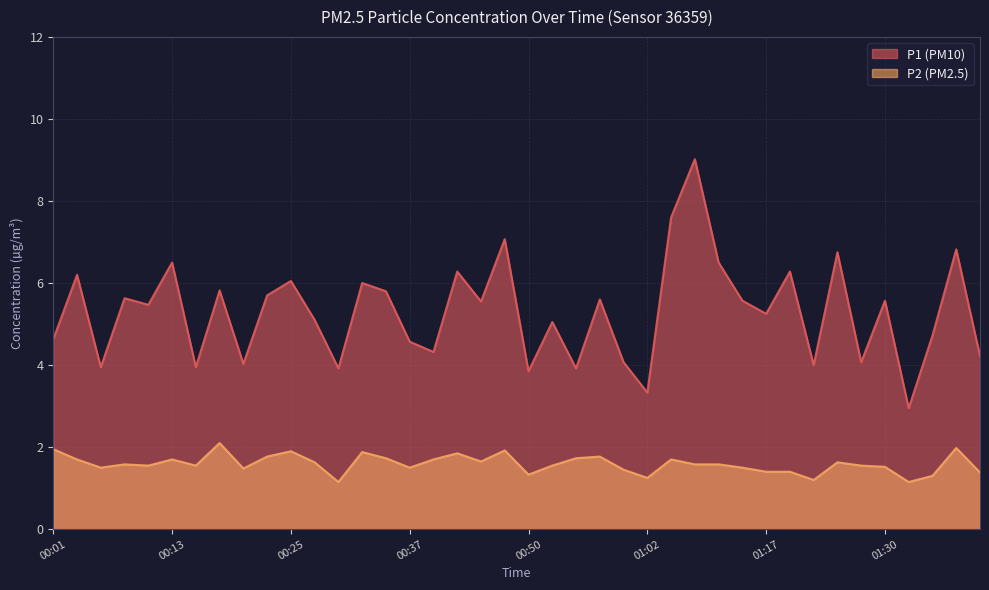

True or false: P1 has a value of 4.0 at 01:22.

True